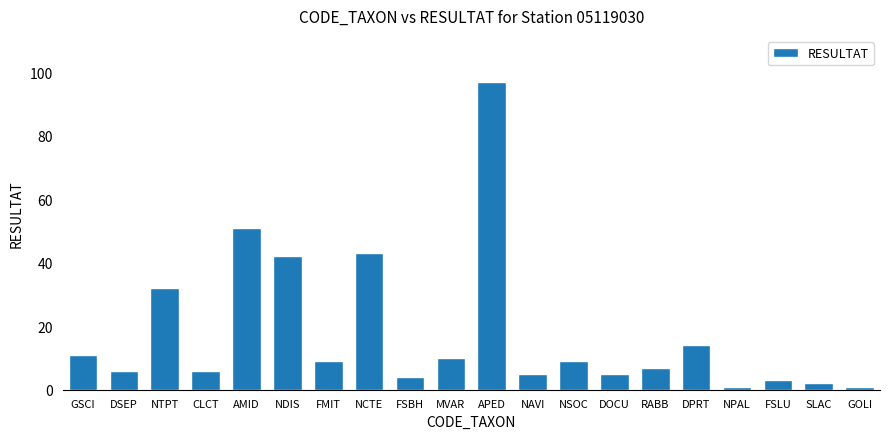

Reading left to right, extract all data points from this chart.

GSCI=11	DSEP=6	NTPT=32	CLCT=6	AMID=51	NDIS=42	FMIT=9	NCTE=43	FSBH=4	MVAR=10	APED=97	NAVI=5	NSOC=9	DOCU=5	RABB=7	DPRT=14	NPAL=1	FSLU=3	SLAC=2	GOLI=1